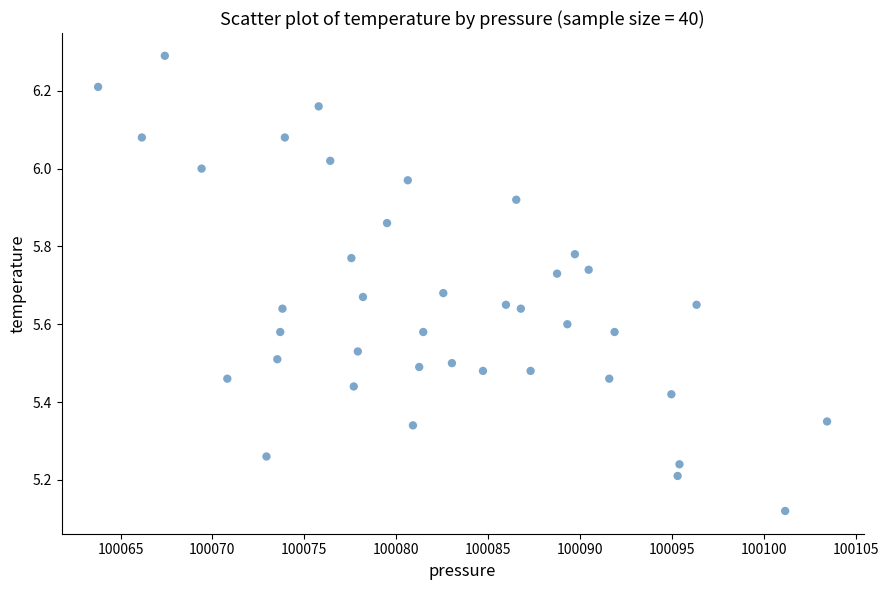

What is the range of X values (max minus min)?

39.7